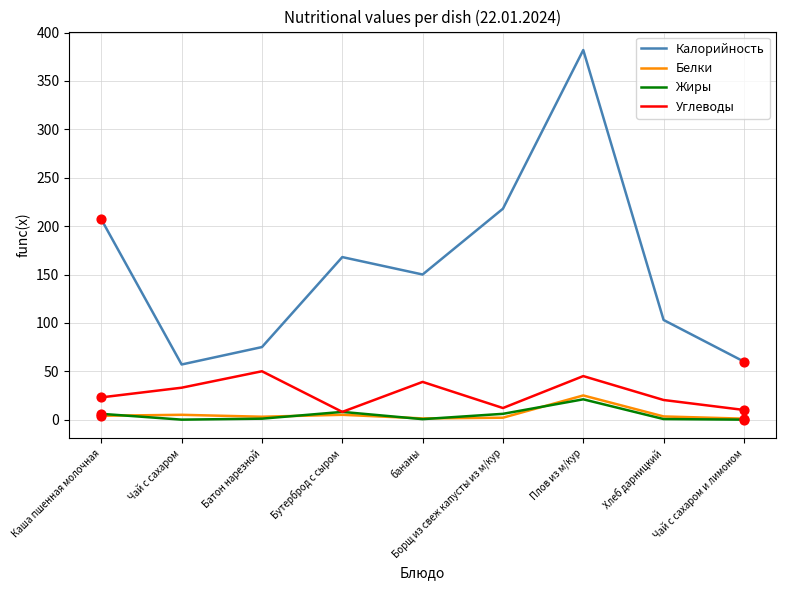

Is the value of Белки at Батон нарезной greater than the value of Углеводы at Каша пшенная молочная?

No